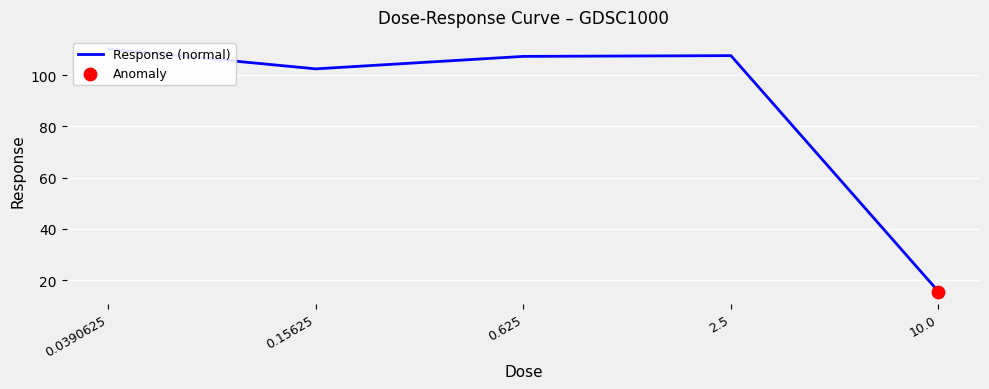

Which has a higher value, 0.15625 or 2.5?

2.5